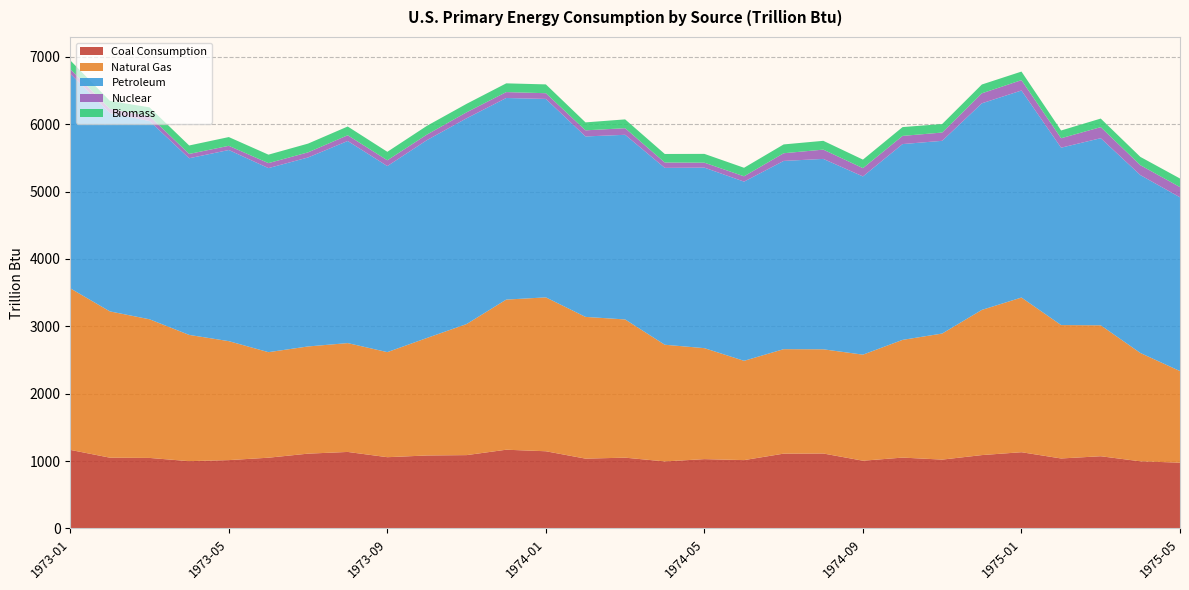

Reading left to right, extract all data points from this chart.

Coal Consumption: 1166.2	1050.6	1046.9	999.0	1014.5	1050.1	1110.4	1135.7	1057.7	1083.2	1088.6	1168.7	1145.8	1036.4	1050.8	995.0	1029.2	1014.4	1110.4	1112.6	1005.5	1051.7	1022.0	1089.0	1131.7	1038.8	1072.0	996.4	976.6
Natural Gas: 2397.3	2170.6	2057.3	1873.5	1765.3	1566.2	1590.7	1615.2	1559.1	1743.9	1945.0	2227.8	2283.5	2103.3	2051.1	1731.6	1646.6	1473.5	1550.3	1546.2	1573.9	1746.9	1870.8	2154.5	2295.2	1979.7	1943.0	1608.1	1359.0
Petroleum: 3185.3	2942.0	2942.5	2621.3	2836.6	2731.4	2804.5	2999.4	2761.2	2936.5	3053.6	2991.7	2944.9	2677.8	2740.1	2624.7	2679.0	2659.1	2793.7	2825.4	2644.9	2905.6	2859.8	3065.7	3072.7	2632.2	2776.8	2639.7	2578.9
Nuclear: 68.1	64.6	72.5	64.1	62.1	74.0	75.9	84.9	85.7	82.0	88.8	87.6	84.9	90.6	98.0	79.6	73.2	79.0	114.0	137.7	122.9	121.2	122.8	148.3	153.5	140.2	163.9	146.8	151.6
Biomass: 129.8	117.3	129.9	125.6	129.8	125.6	129.8	129.9	125.8	130.0	125.6	129.8	130.8	118.1	130.7	126.6	130.8	126.6	130.8	130.8	126.6	130.7	126.5	130.7	127.3	114.9	127.3	123.1	127.3